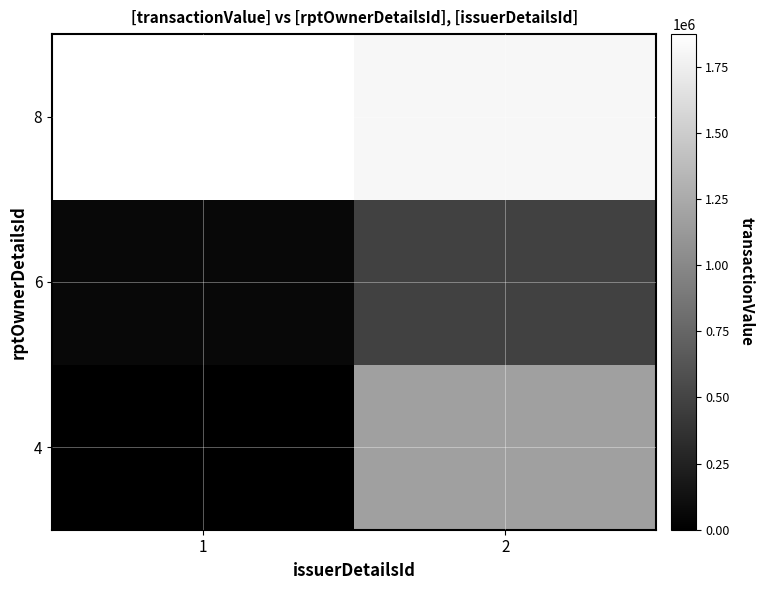

At how many categories does at least one series exceed 133001?

2